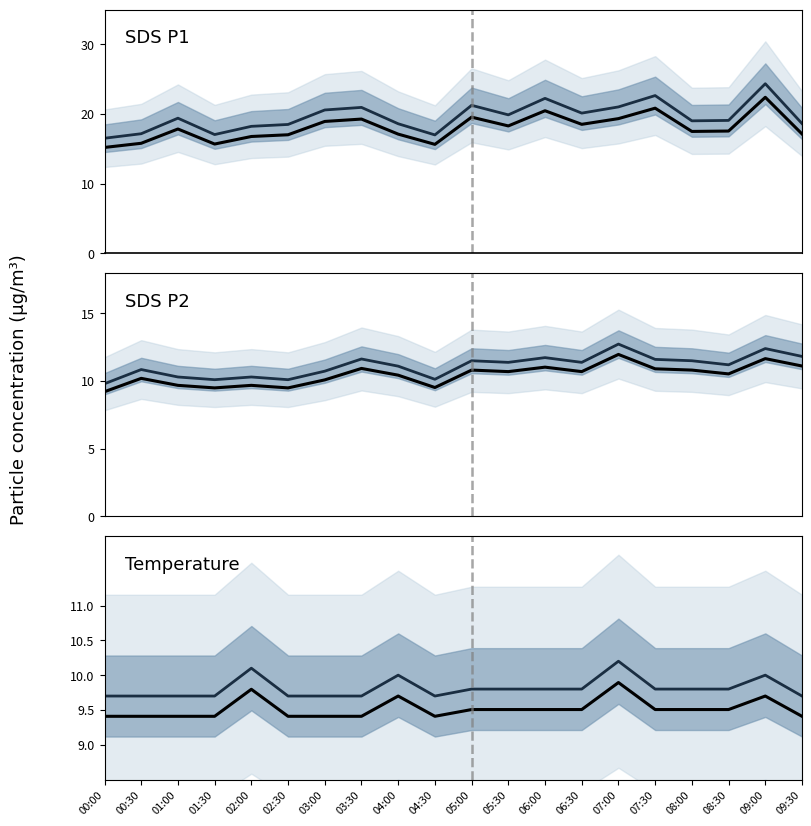

Which series changed the most between 03:00 and 03:30?

SDS_P2 mean